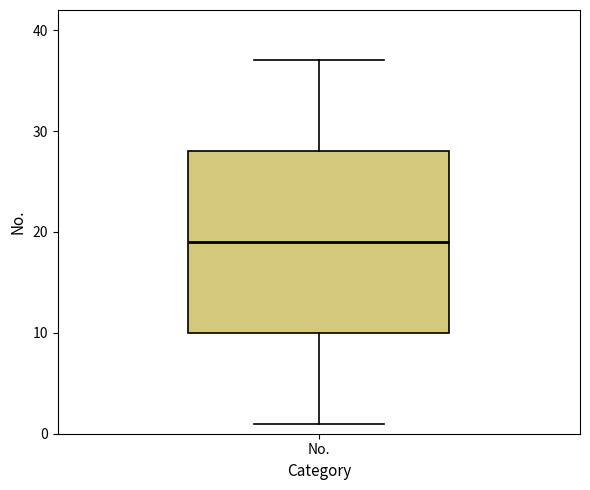

Where does the lower whisker of the box for No. end on the y-axis? The values are not printed on the chart, so give them approximately, as read against the axis.

1